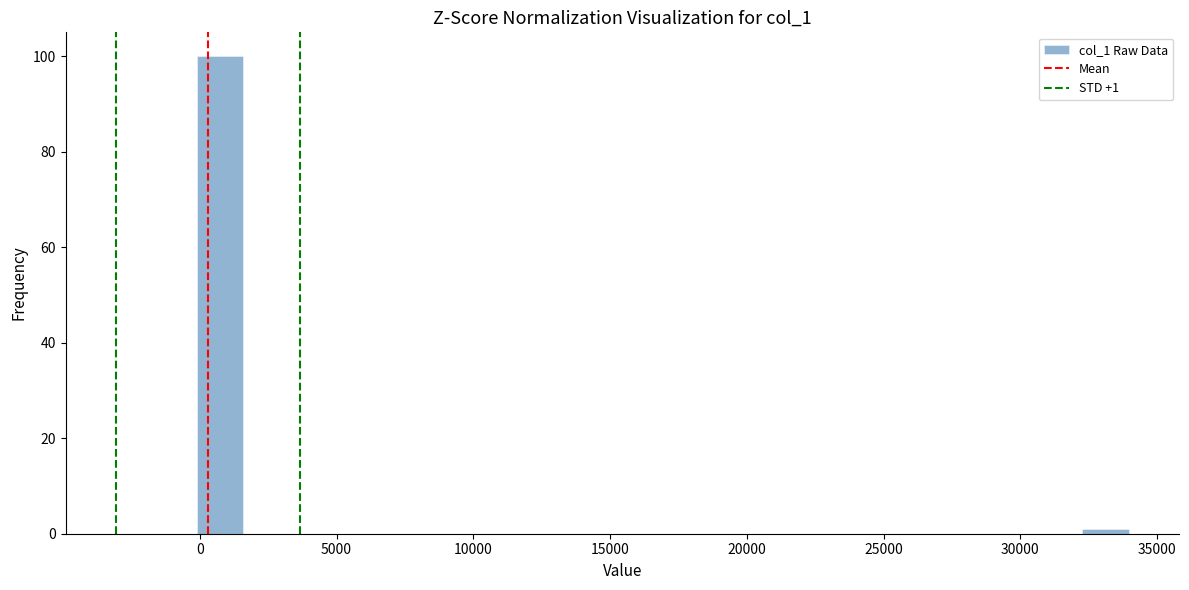

Around what value on the x-axis is the tallest bar? Give the approximate position of its centre, as read against the axis.

500